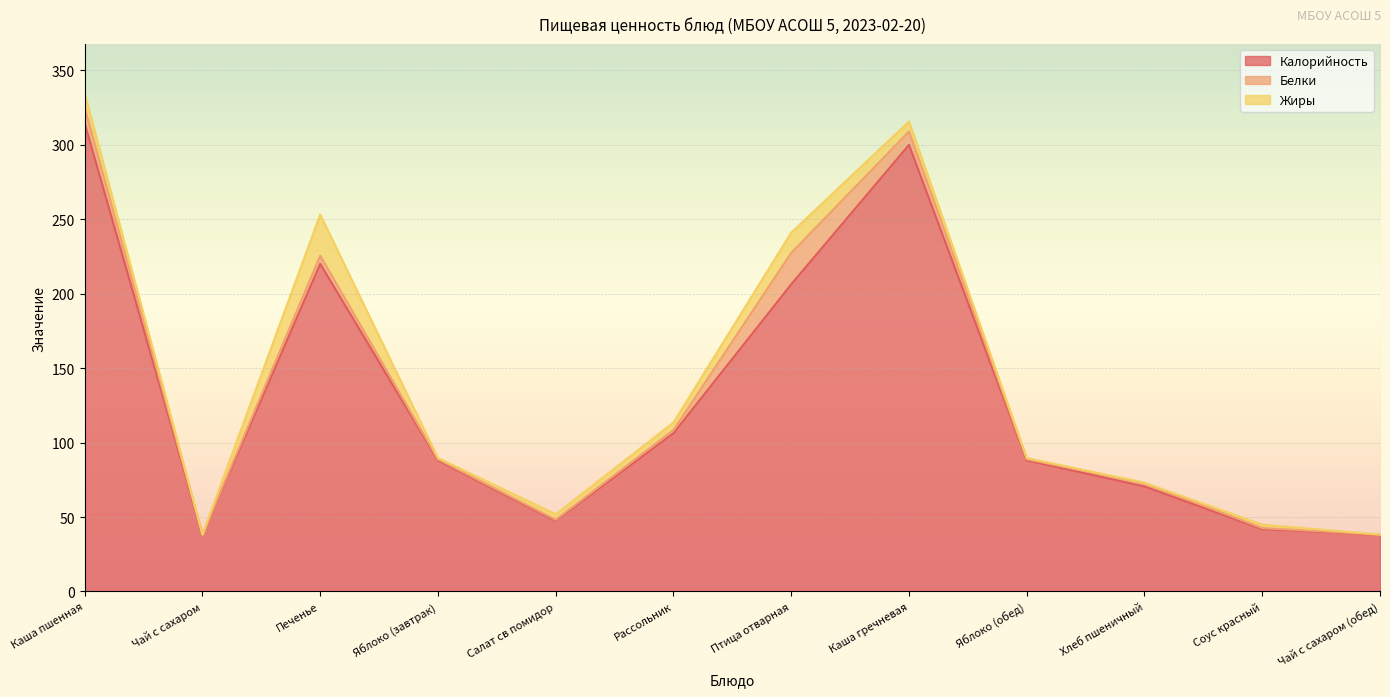

Reading right to left, list all the values displayed in this chart.

Калорийность: 38.0	41.8	70.5	88.0	299.9	206.2	106.2	47.5	88.0	220.0	38.0	314.3
Белки: 0.2	0.8	2.3	0.8	8.9	21.1	2.1	0.7	0.8	5.5	0.2	10.5
Жиры: 0.0	2.2	0.2	0.8	6.7	13.6	5.1	3.7	0.8	27.6	0.0	9.5